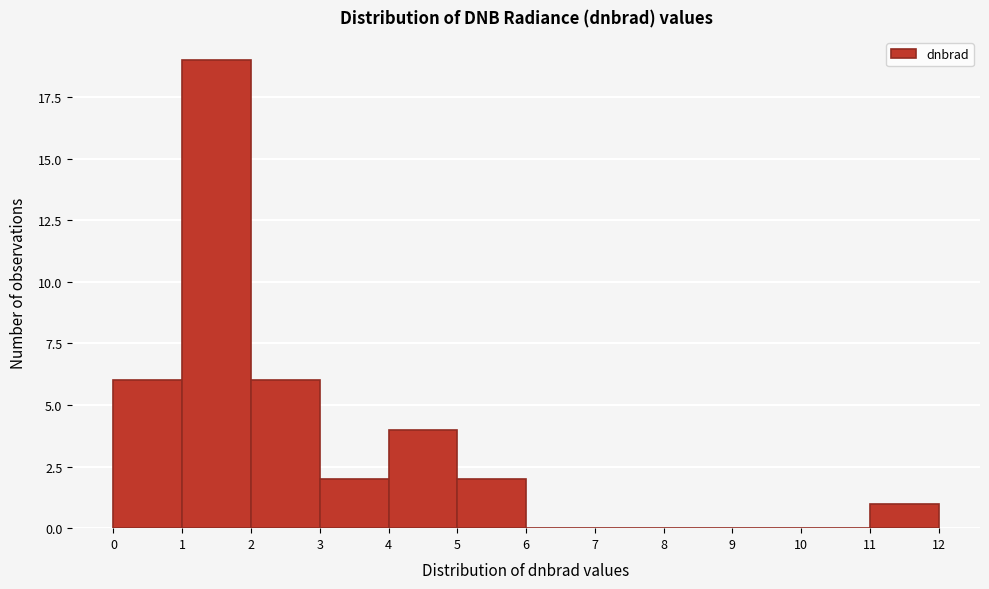

Reading left to right, list every bar in this chart as the range it spans on the x-axis followed by its height. The values are not printed on the chart, so give them approximately, as read against the axis.

0 to 1: 6
1 to 2: 19
2 to 3: 6
3 to 4: 2
4 to 5: 4
5 to 6: 2
6 to 7: 0
7 to 8: 0
8 to 9: 0
9 to 10: 0
10 to 11: 0
11 to 12: 1